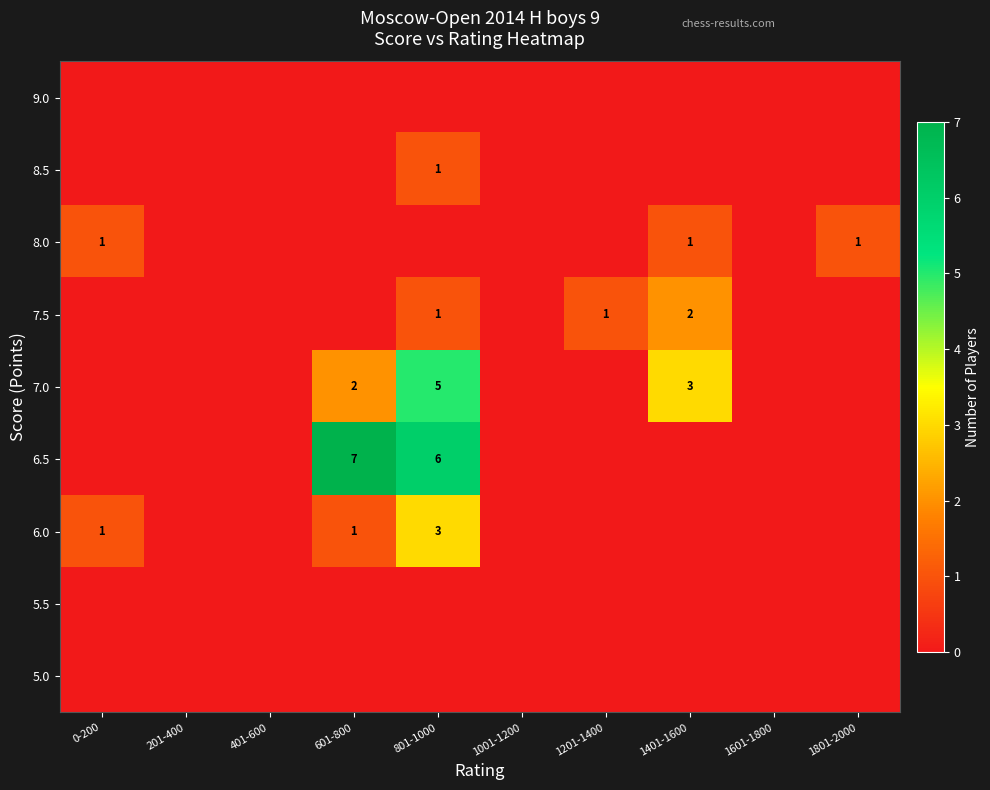

At which category is the sum across all series the highest?

801-1000